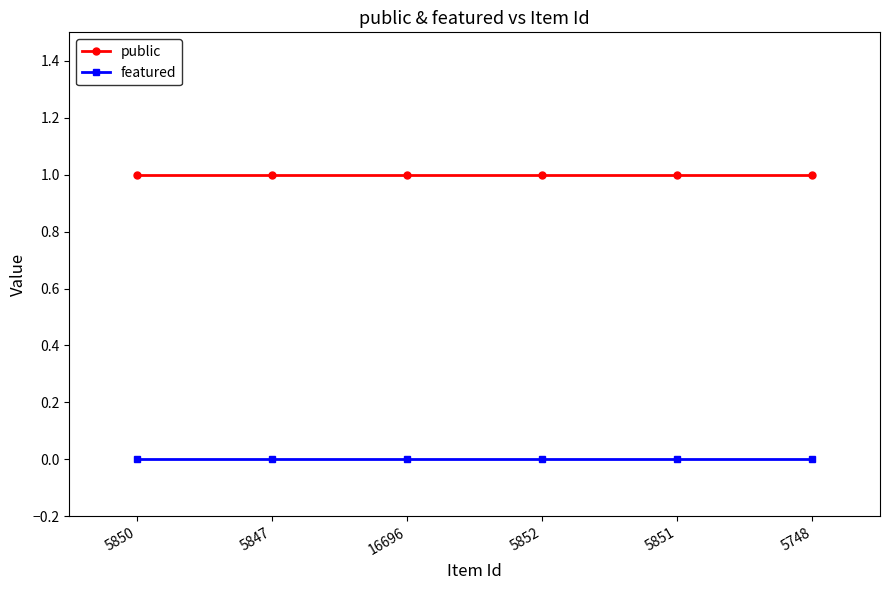

Which category has the lowest value in the public series?

5850